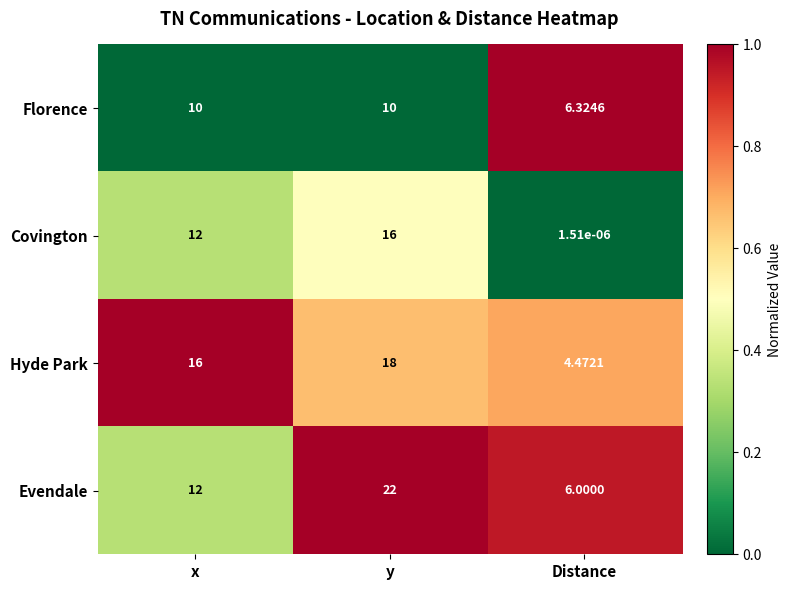

List the labels in order of Evendale value, smallest first.

Distance, x, y